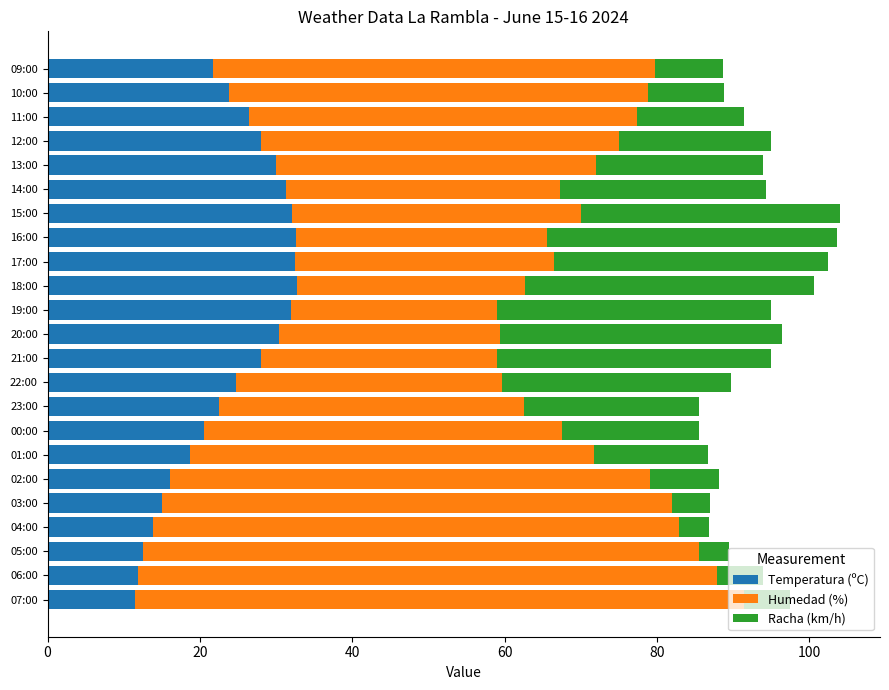

What is the maximum value for Temperatura (ºC)?

32.7